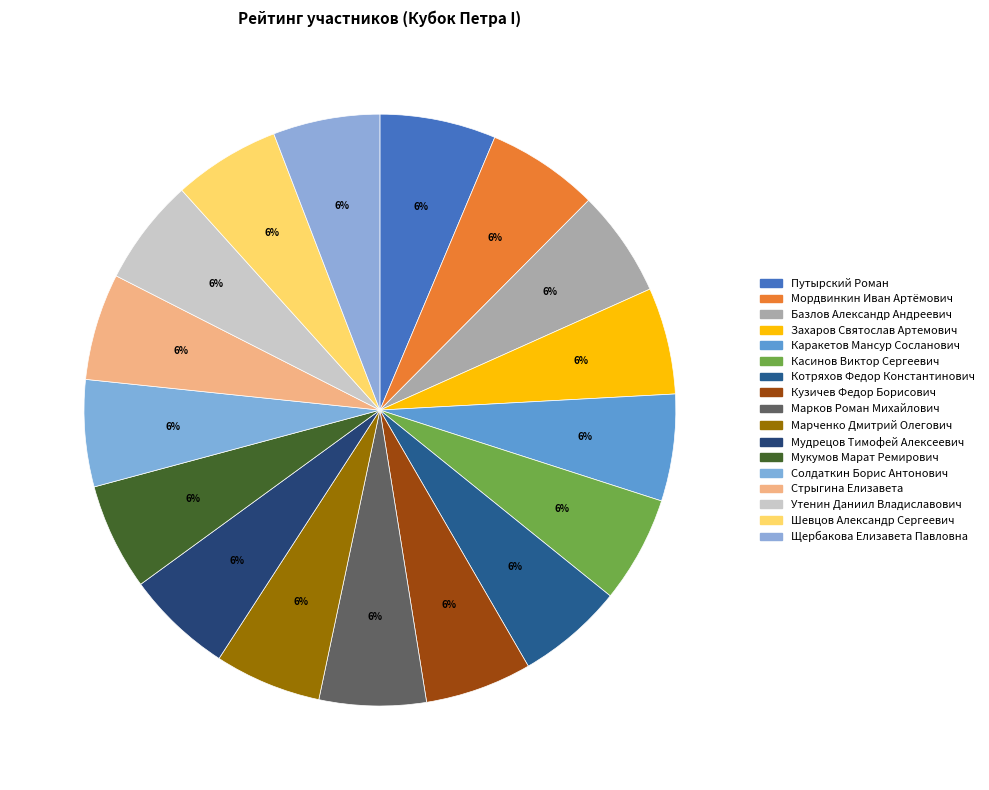

What is the total percentage of Марченко Дмитрий Олегович and Мудрецов Тимофей Алексеевич?

11.7%